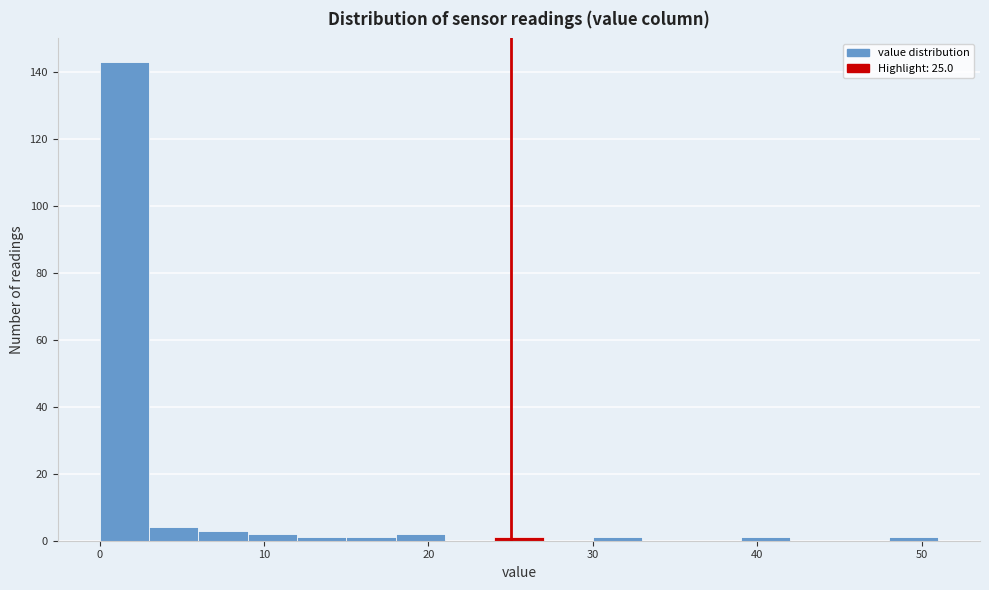

Read against the x-axis, roughly where is the centre of the tallest bar?

2